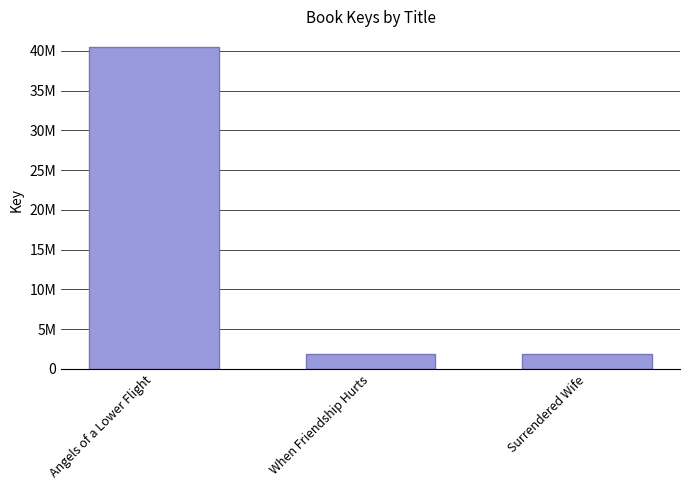

Reading right to left, extract all data points from this chart.

1871806	1923913	40422969